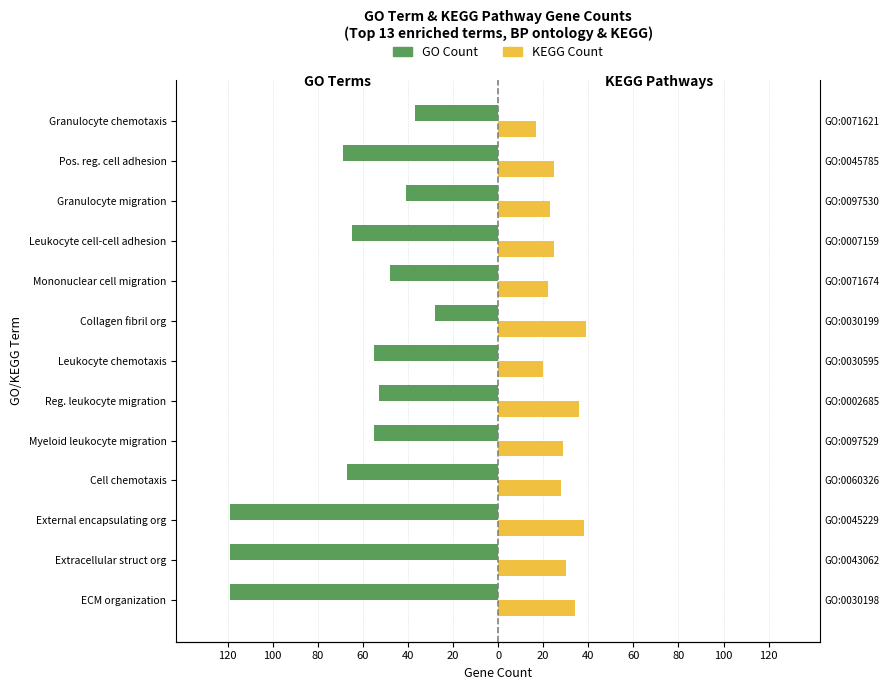

What is the smallest value displayed?

-119